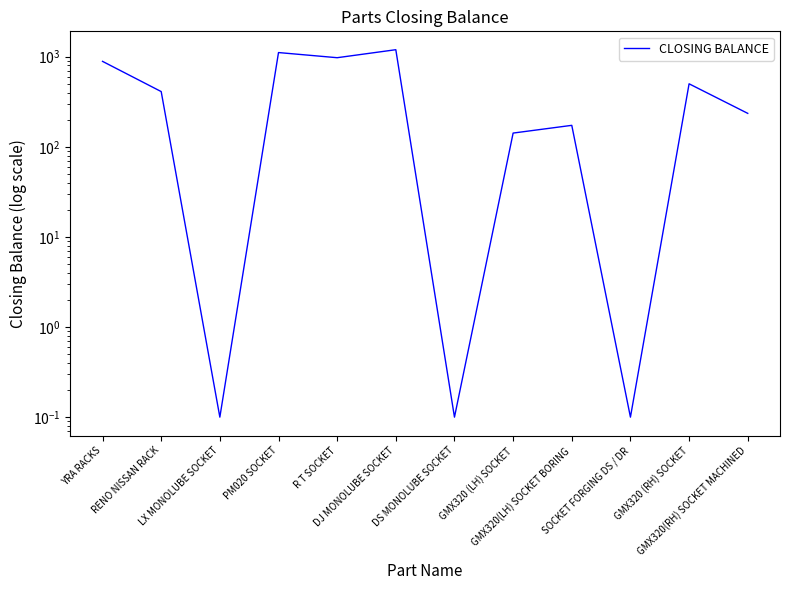

What is the label of the 4th point from the left?

PM020 SOCKET